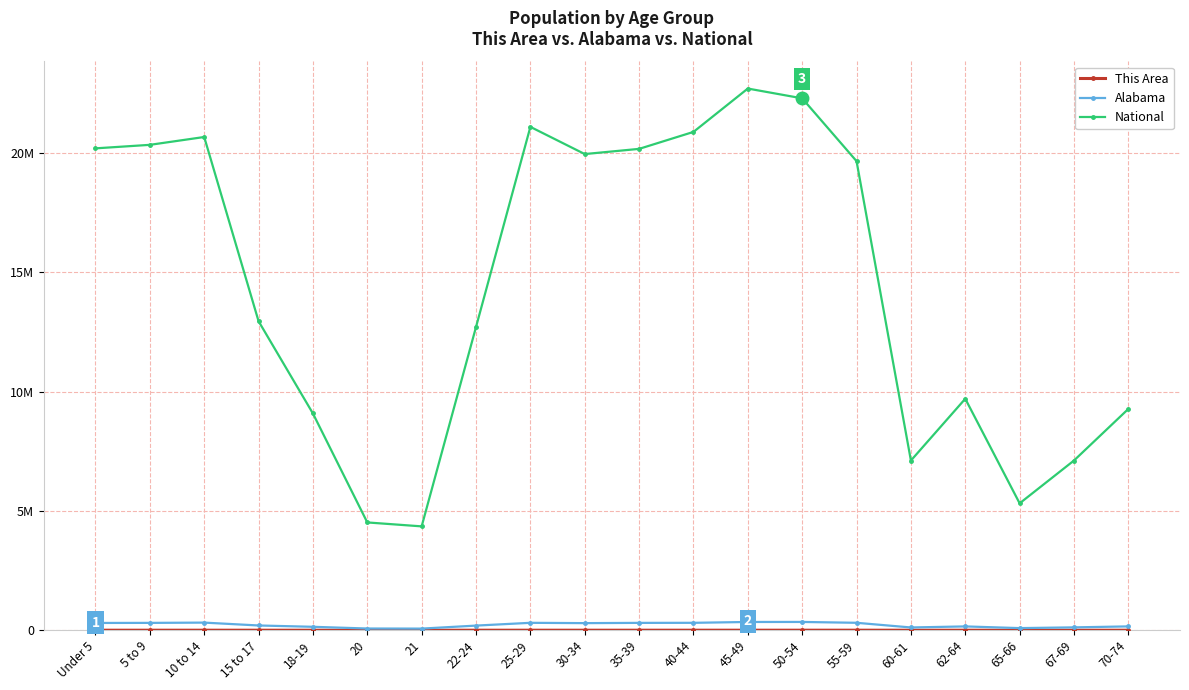

What position from the right is 45-49?

8